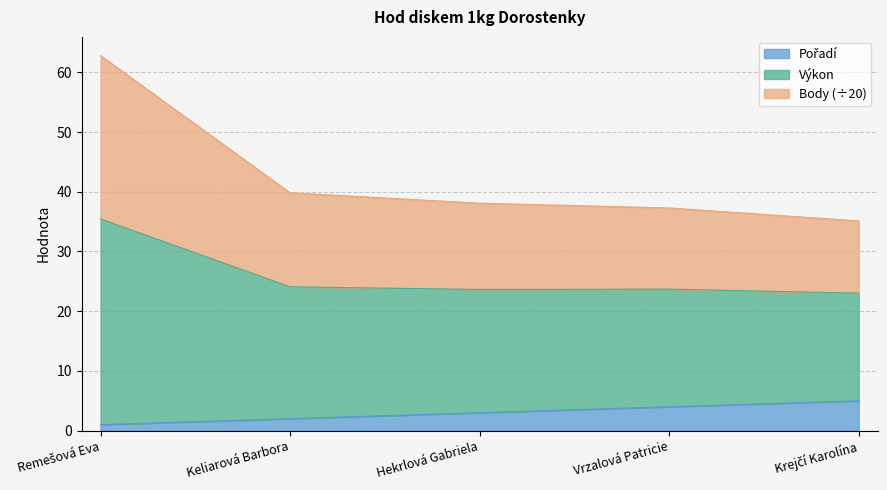

Does the chart have visible grid lines?

Yes